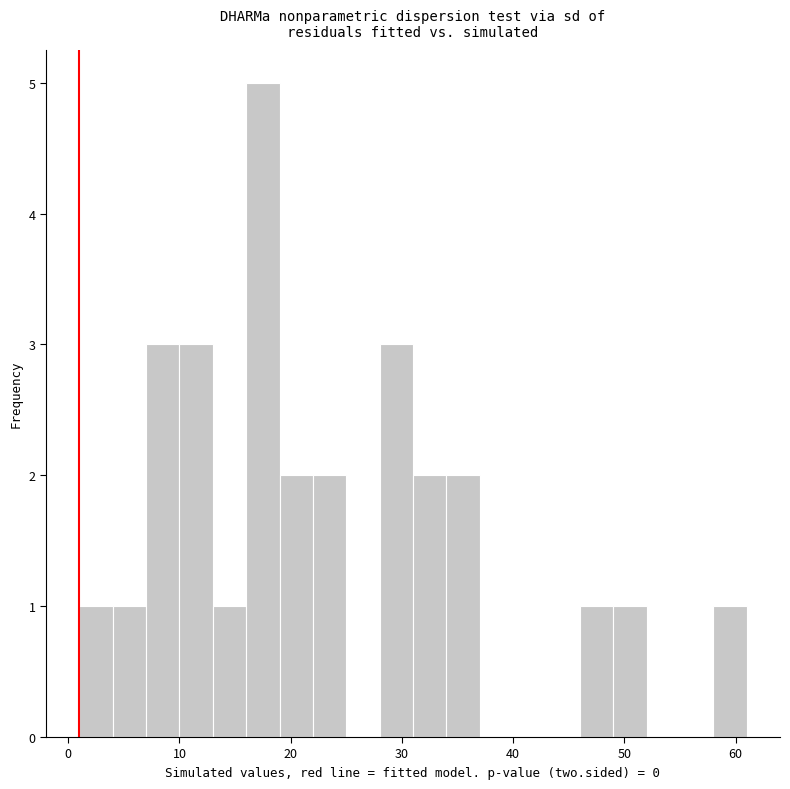

Read against the x-axis, roughly where is the centre of the tallest bar?

18